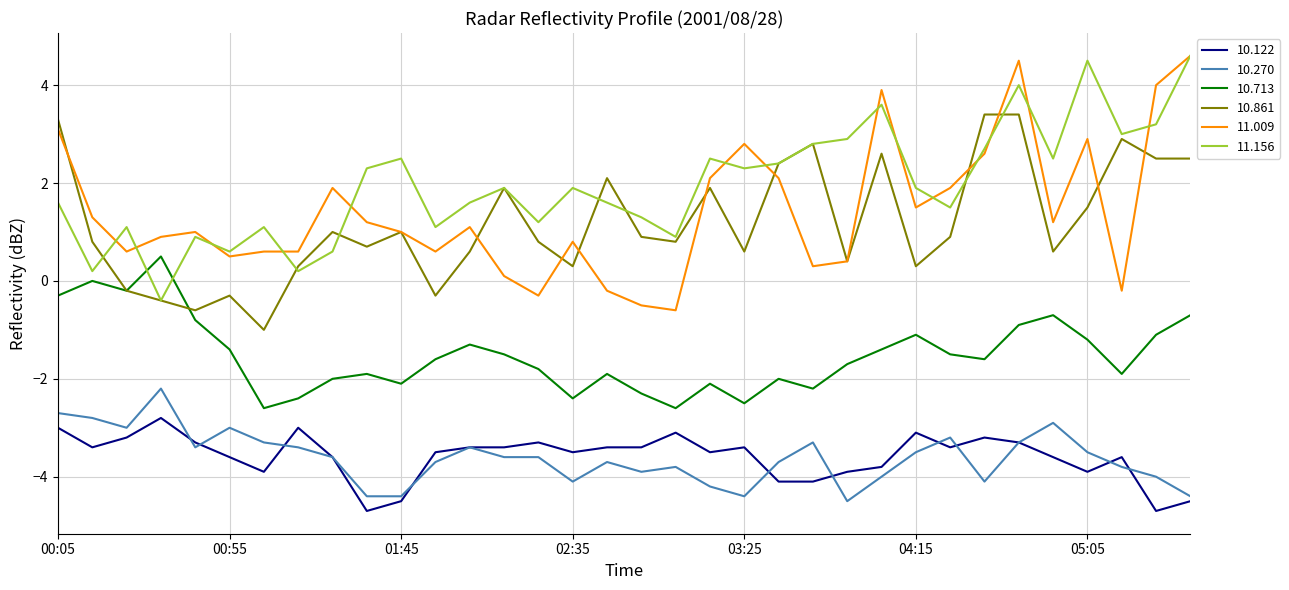

True or false: 11.009 and 10.270 cross at least once.

False